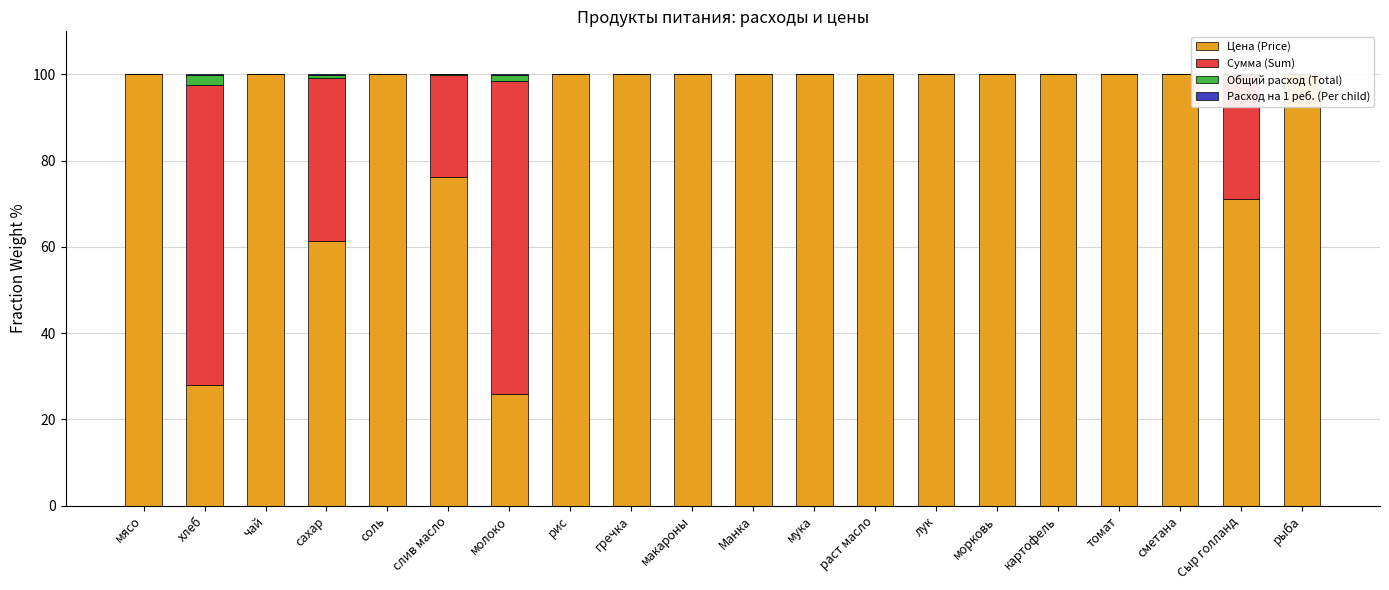

Which category has the highest value across all series?

мясо